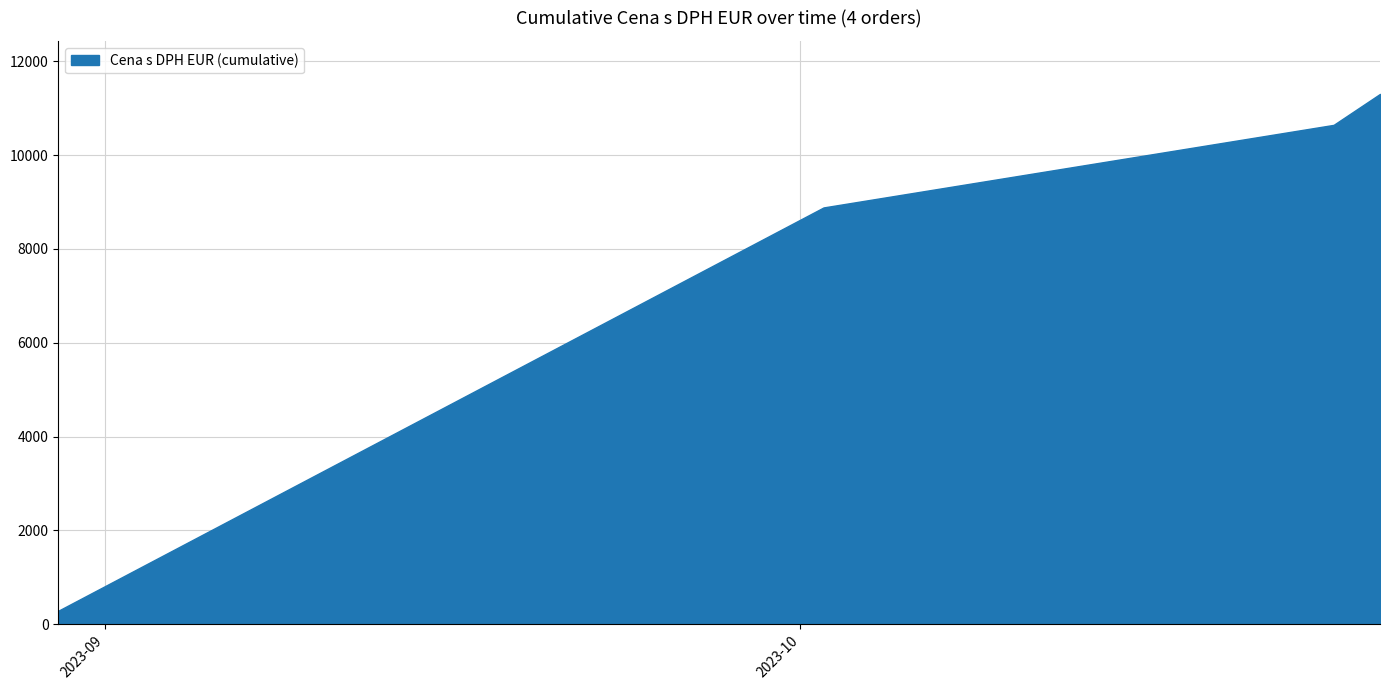

What is the difference between the second highest and minimum values?

10354.3